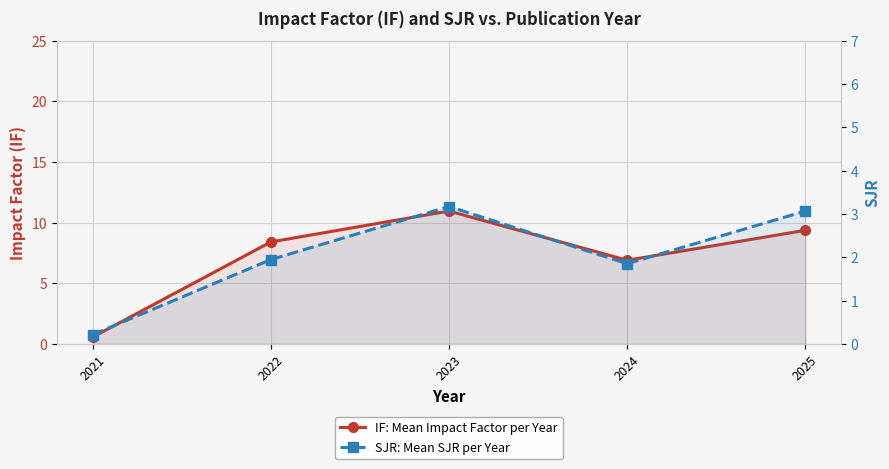

At how many categories does at least one series exceed 7?

3